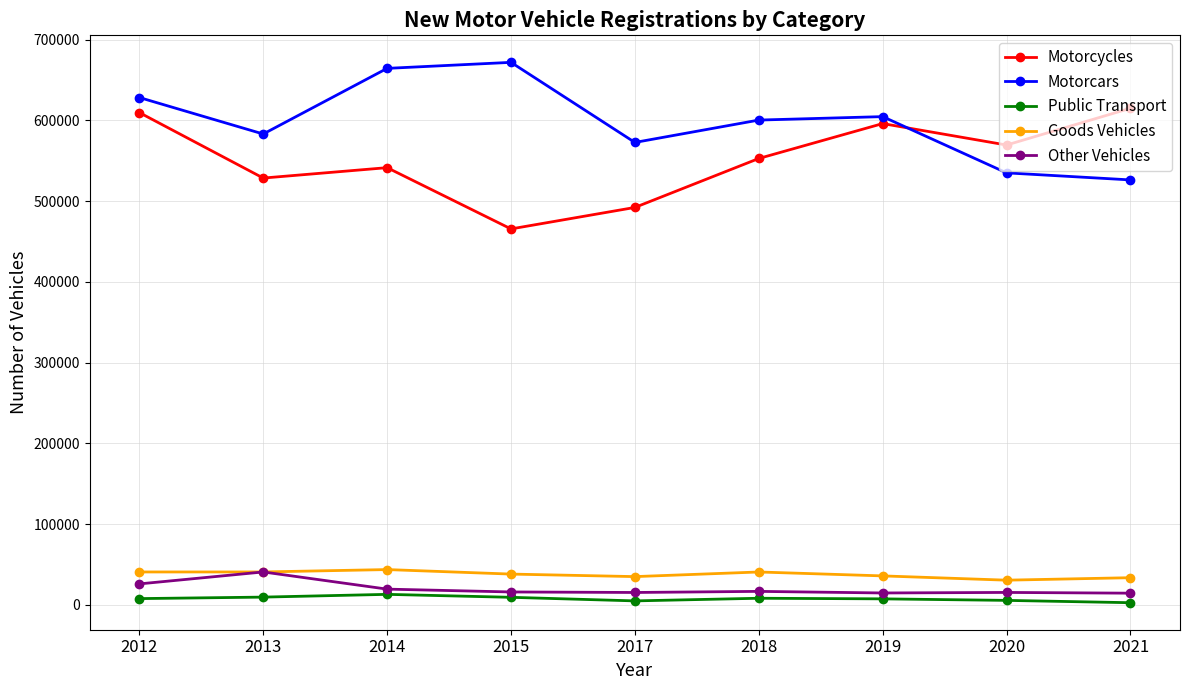

True or false: Motorcars and Public Transport cross at least once.

False